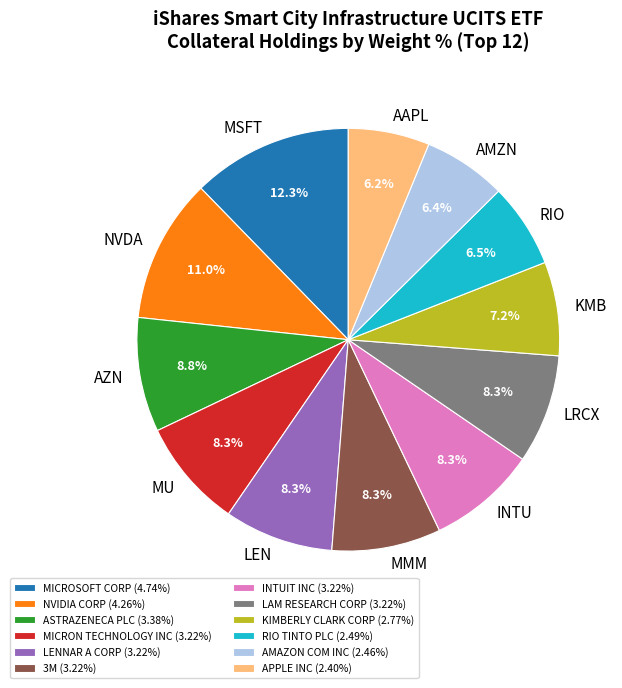

Does any single category account for the majority?

No